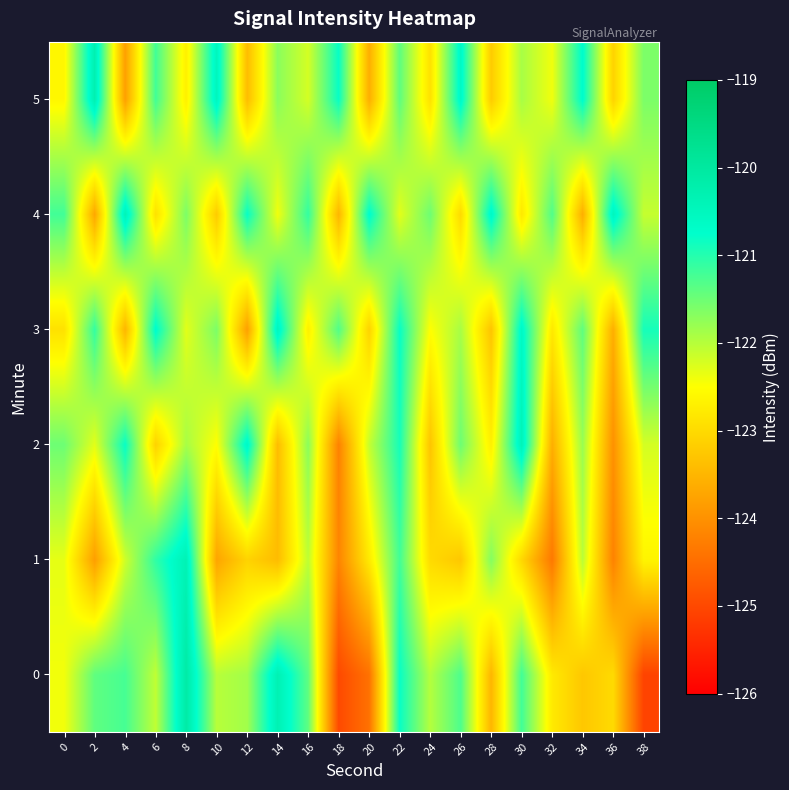

At which category does the chart reach its minimum across all series?

38